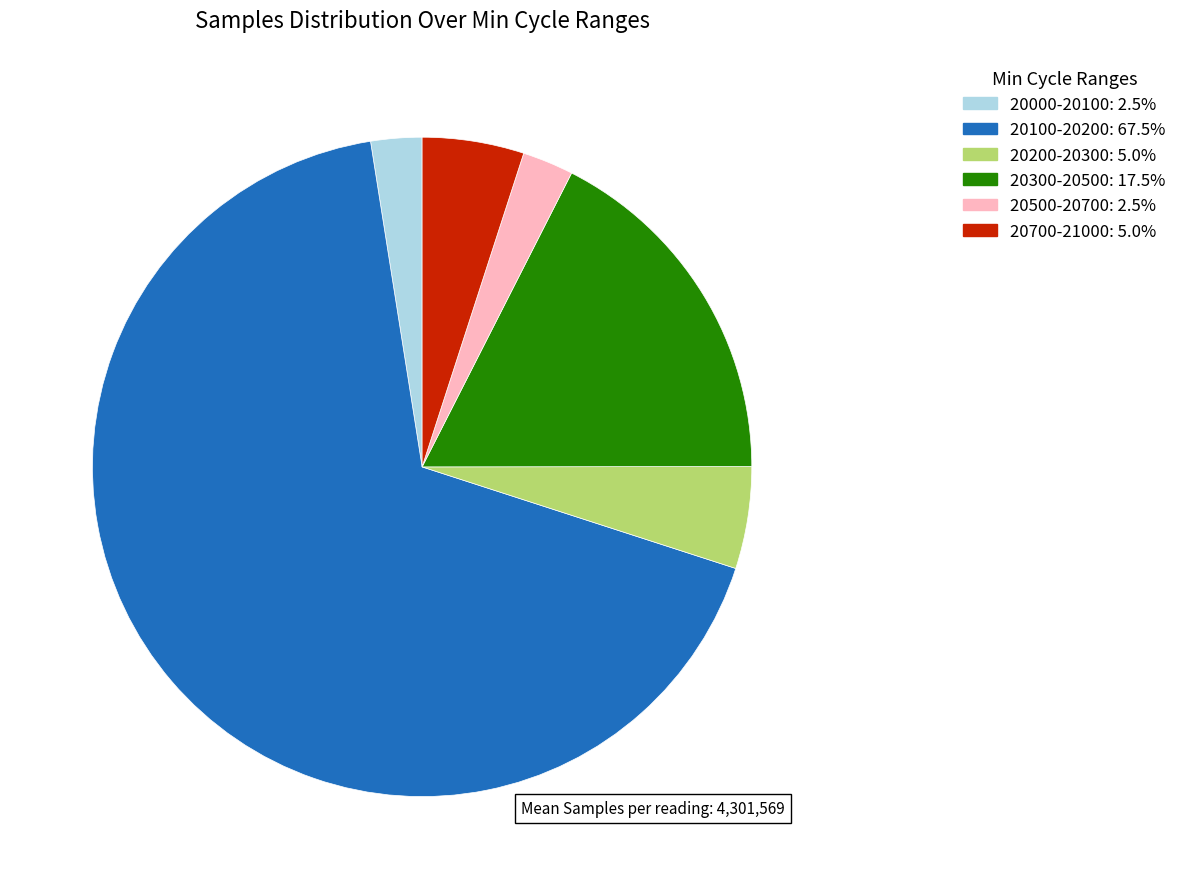

Does any single category account for the majority?

Yes